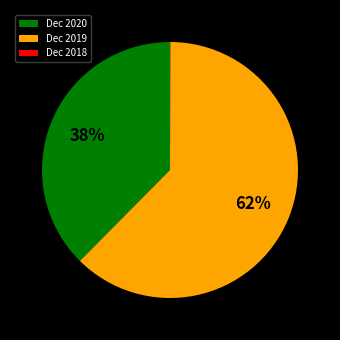

Between Dec 2019 and Dec 2020, which is larger?

Dec 2019